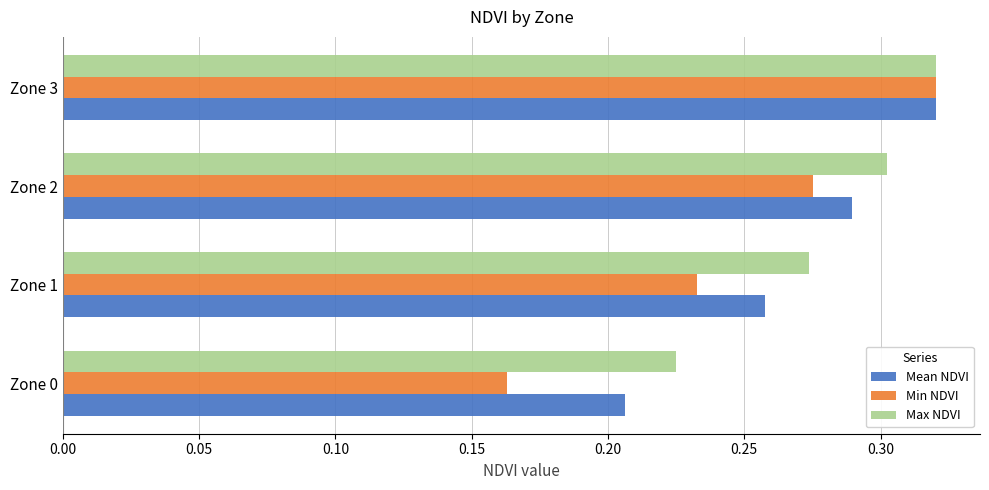

Which series changed the most between Zone 1 and Zone 3?

Min NDVI